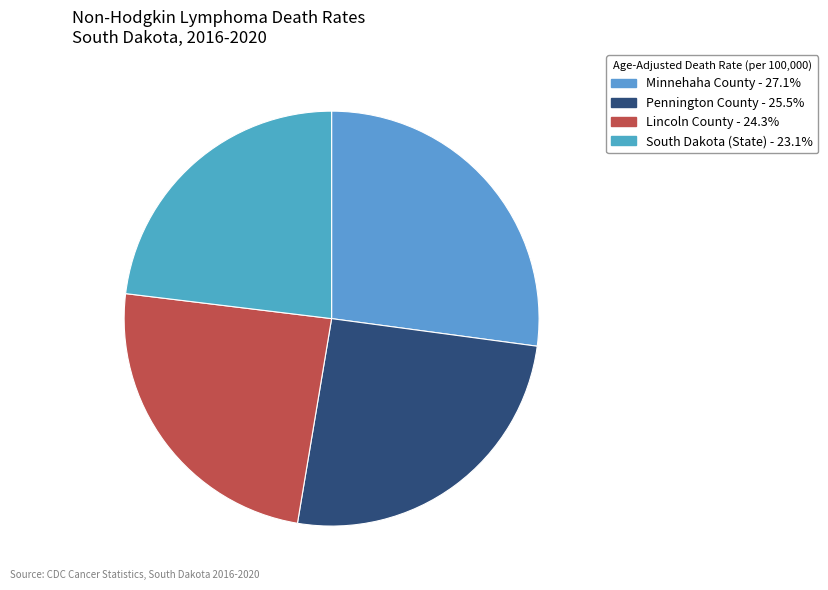

To the nearest percent, what is the difference between the Pennington County and Lincoln County slice percentages?

1%